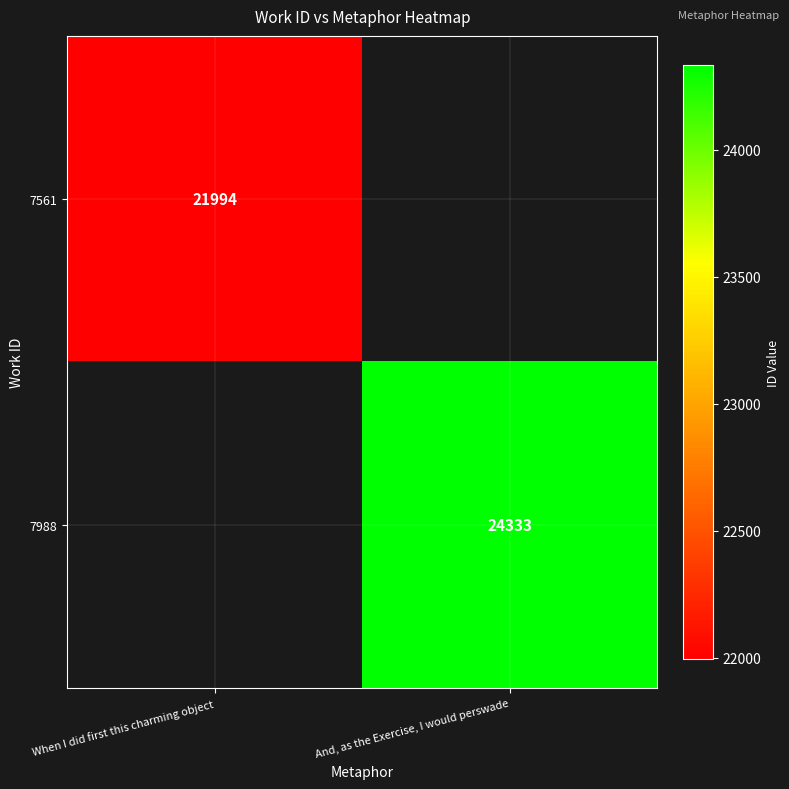

The value of 7561 at When I did first this charming object is 6761. True or false?

False